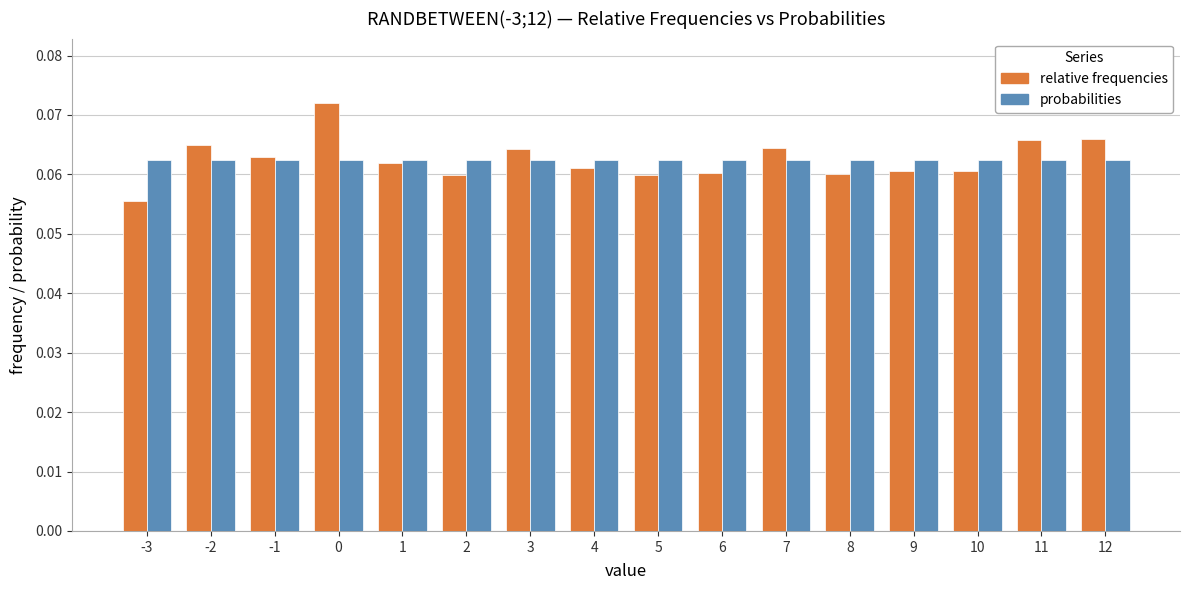

Rank the series at -3 from lowest to highest value.

relative frequencies, probabilities